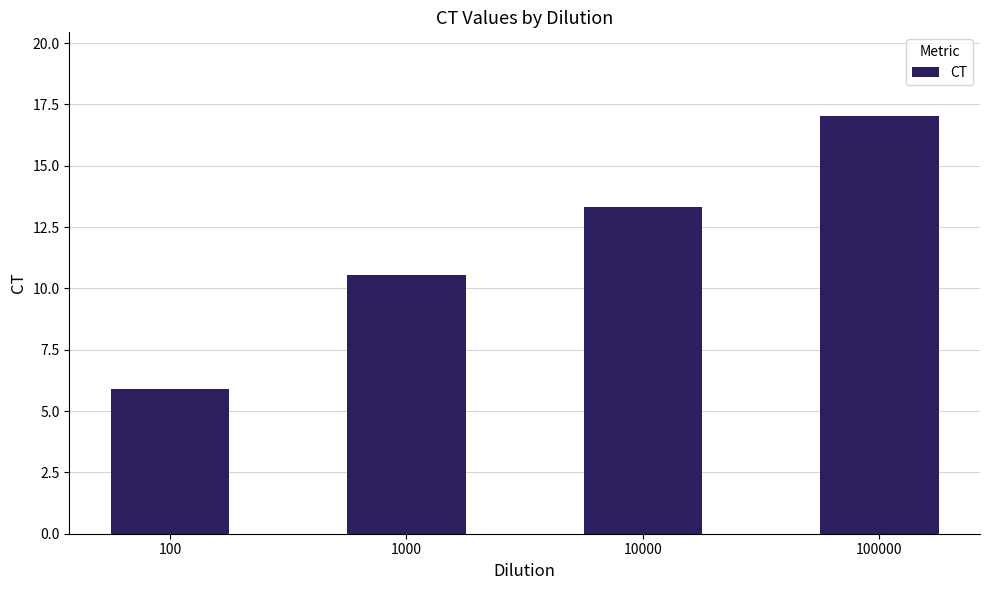

What is the ratio of the value at 100000 to the value at 1000?

1.6